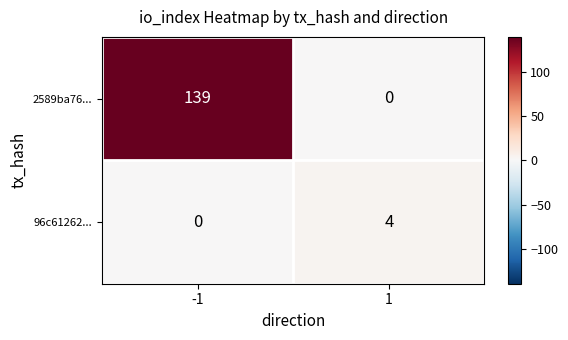

Is it true that 2589ba76... equals 139 at -1?

True